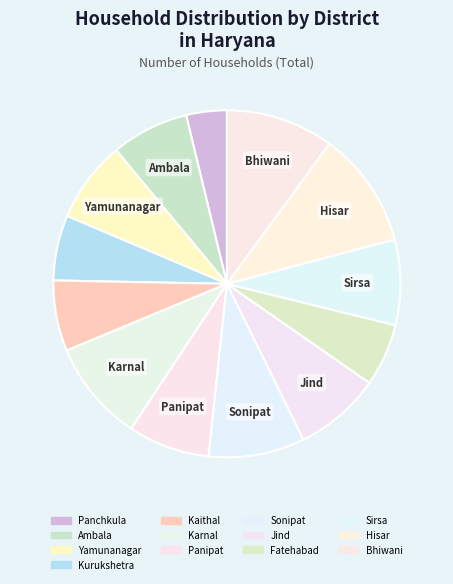

Approximately how many times larger is the value at Panipat compared to Kaithal?

1.2